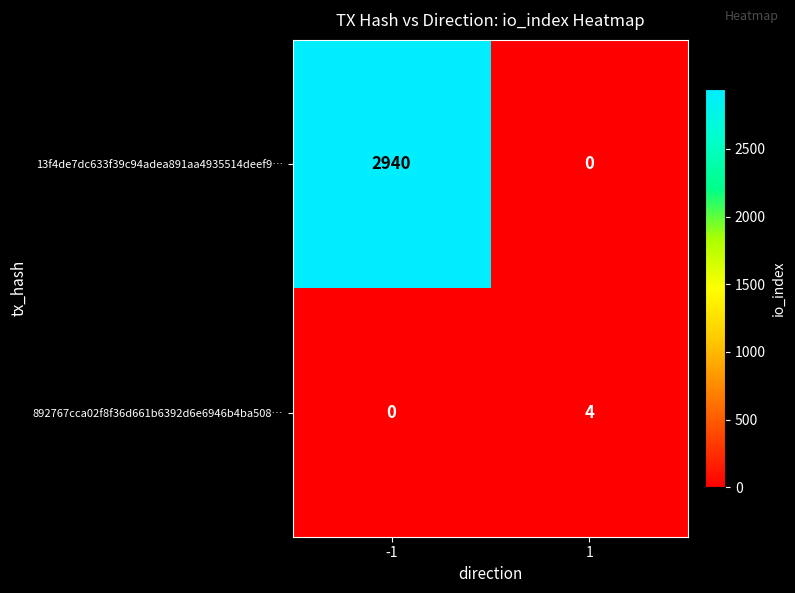

What value does the 892767cca02f8f36d661b6392d6e6946b4ba508… series have at 1?

4